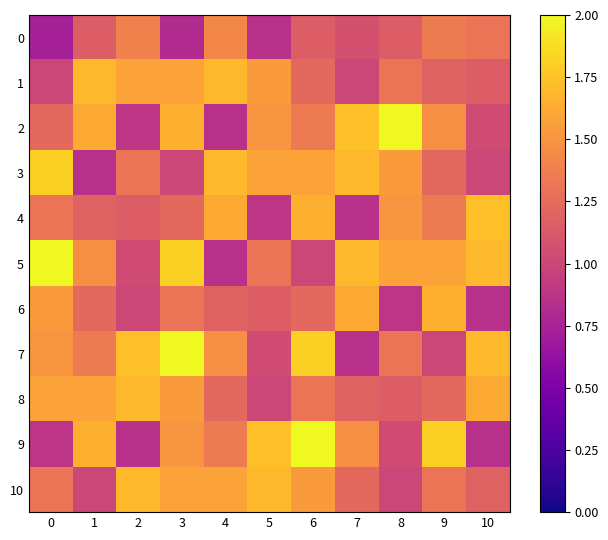

What is the maximum value shown in the chart?

2.0